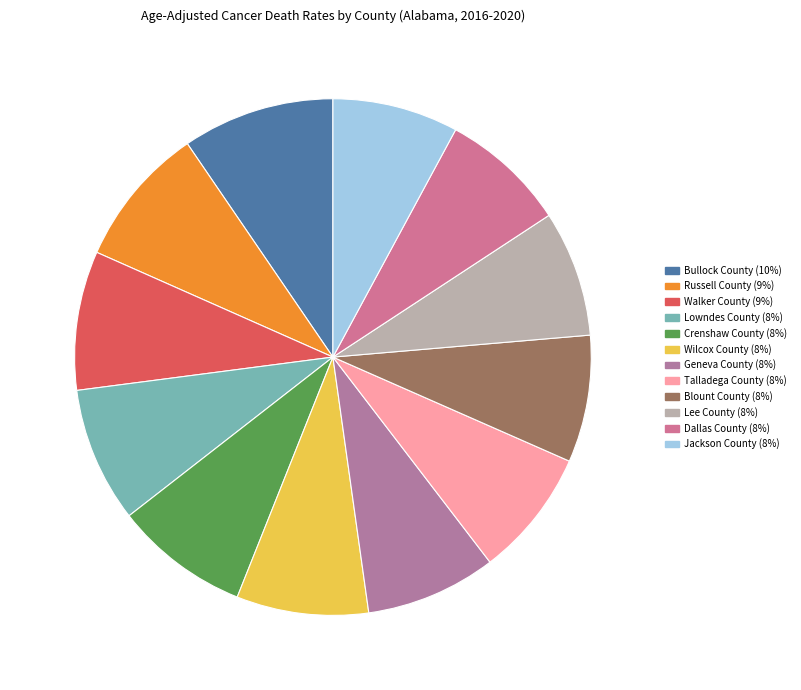

Which category has the biggest portion of the pie?

Bullock County